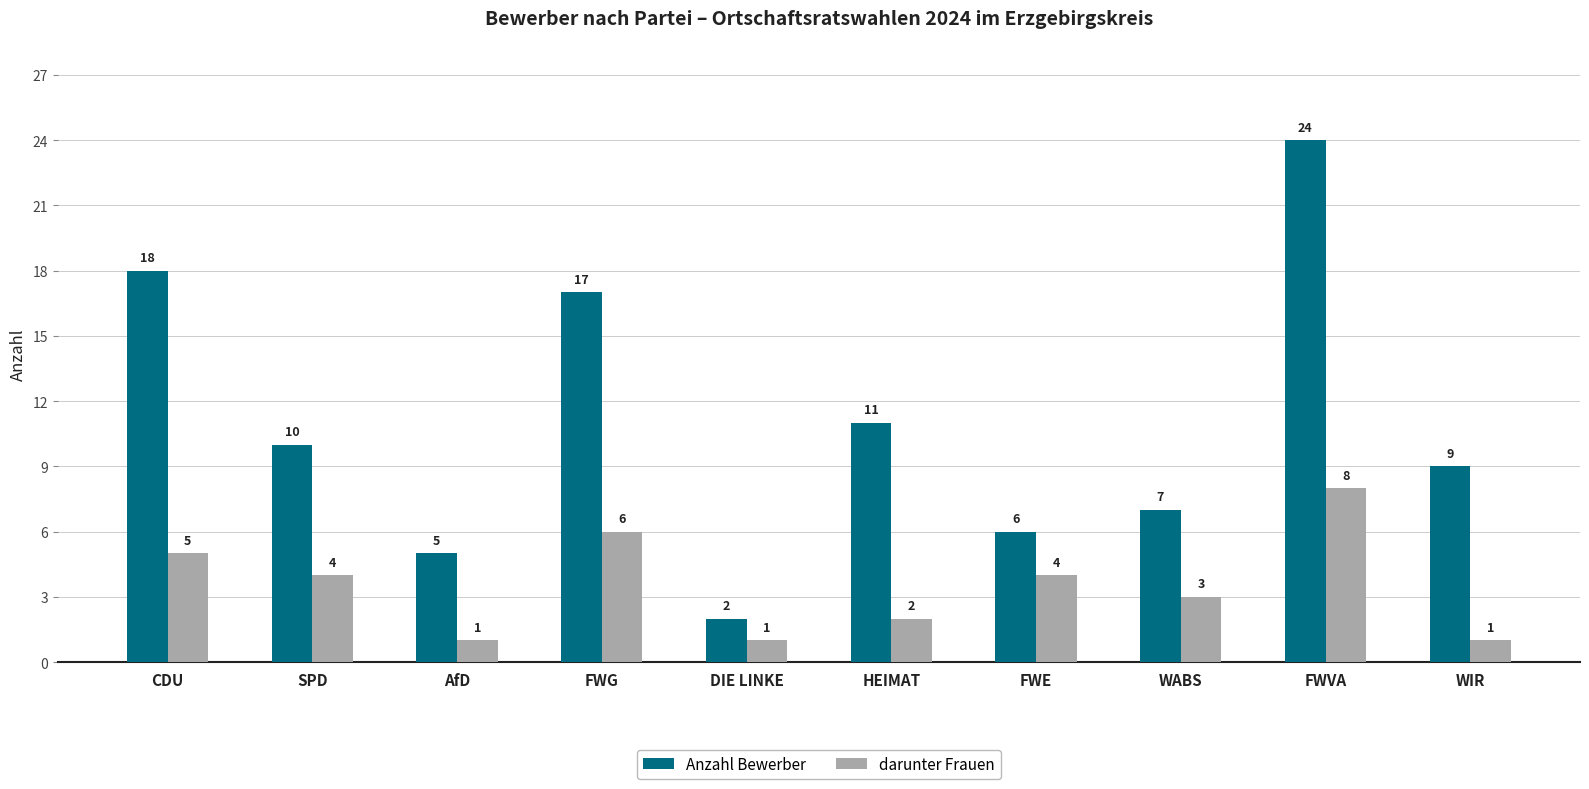

Rank the series by their maximum value, from lowest to highest.

darunter Frauen, Anzahl Bewerber